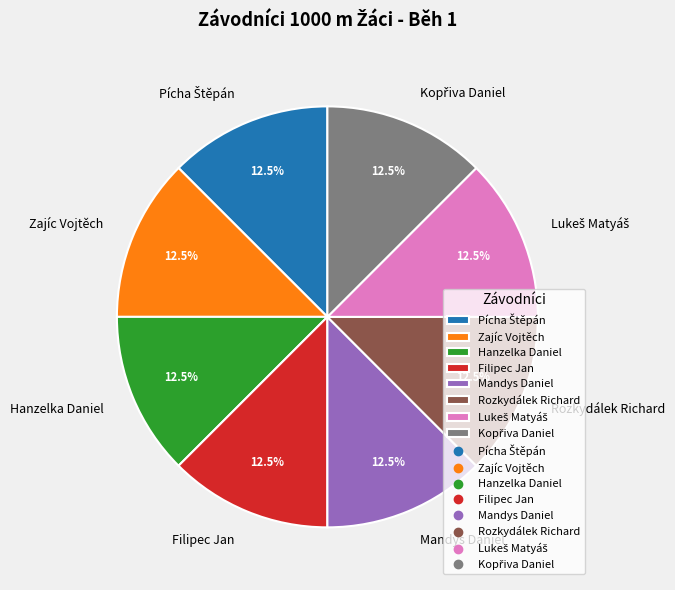

To the nearest percent, what is the difference between the largest and smallest slice percentages?

0%